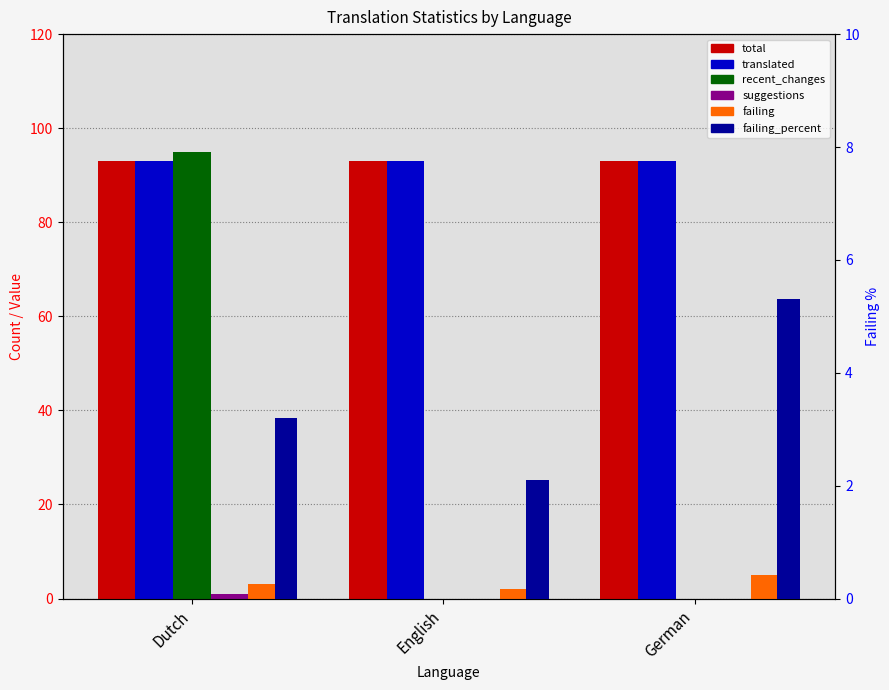

At Dutch, list the series in order from smallest to largest.

suggestions, failing, failing_percent, total, translated, recent_changes